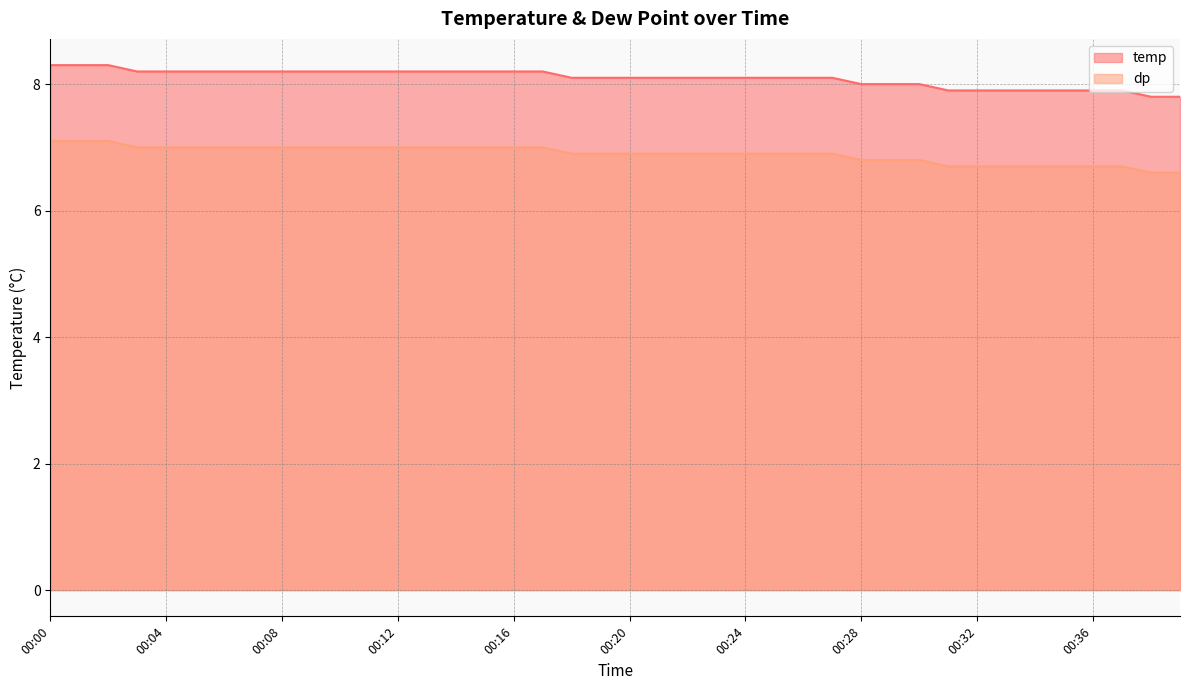

What is the value of the temp point at the 30th from the left?

8.0